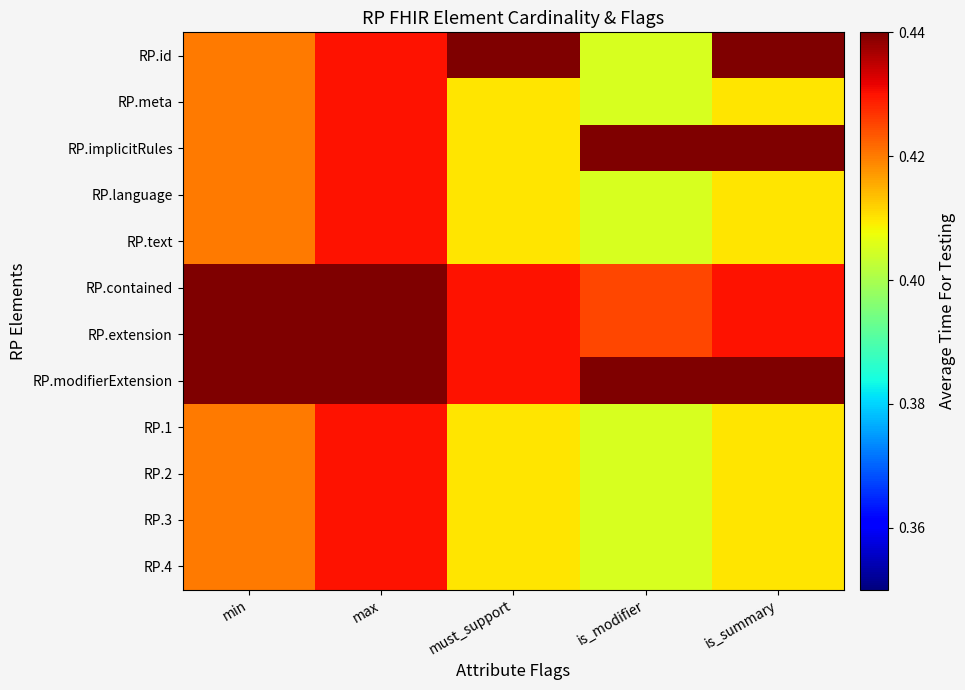

Which series has the largest range (max minus min)?

RP.id